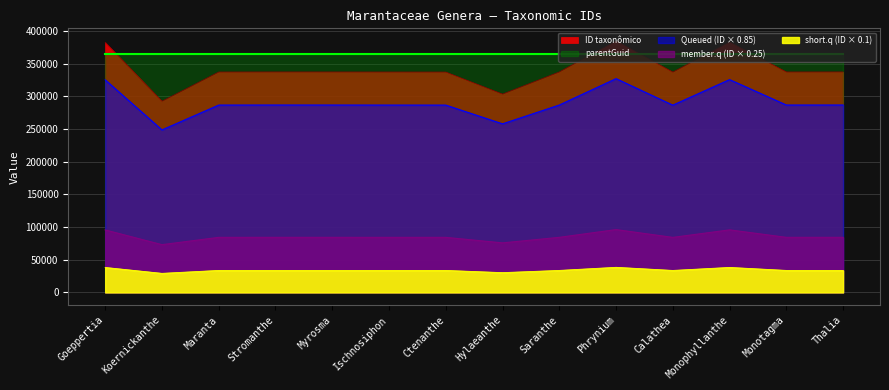

Rank the categories by value from highest to lowest.

Phrynium, Monophyllanthe, Goeppertia, Thalia, Stromanthe, Saranthe, Myrosma, Monotagma, Maranta, Ischnosiphon, Ctenanthe, Calathea, Hylaeanthe, Koernickanthe